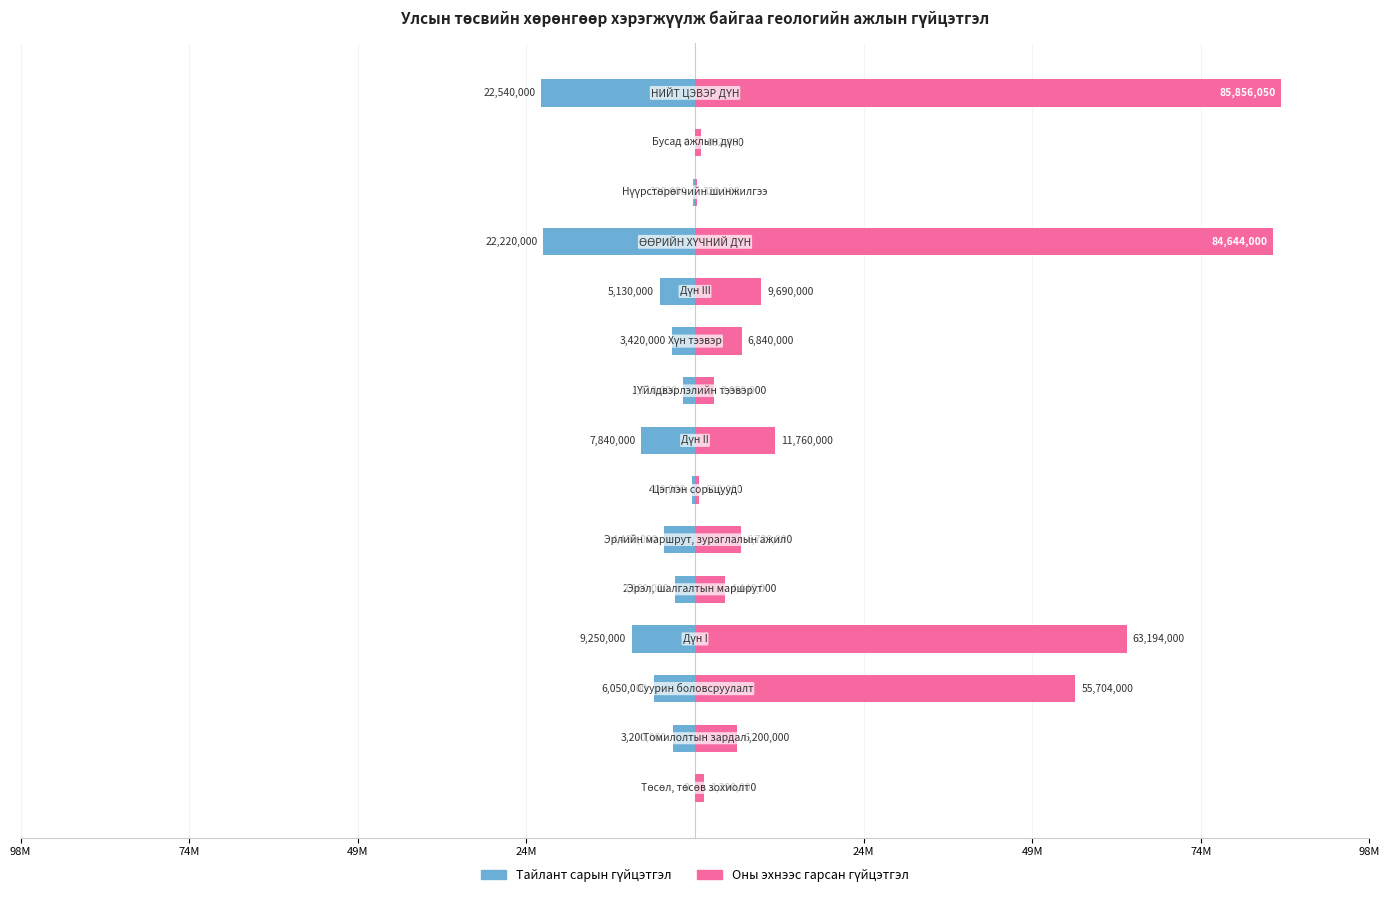

Reading left to right, transcribe all the data shown in this chart.

Тайлант сарын гүйцэтгэл: 0	-3200000	-6050000	-9250000	-2960000	-4480000	-400000	-7840000	-1710000	-3420000	-5130000	-22220000	-320000	0	-22540000
Оны эхнээс гарсан гүйцэтгэл: 1290000	6200000	55704000	63194000	4440000	6720000	600000	11760000	2850000	6840000	9690000	84644000	320000	892050	85856050